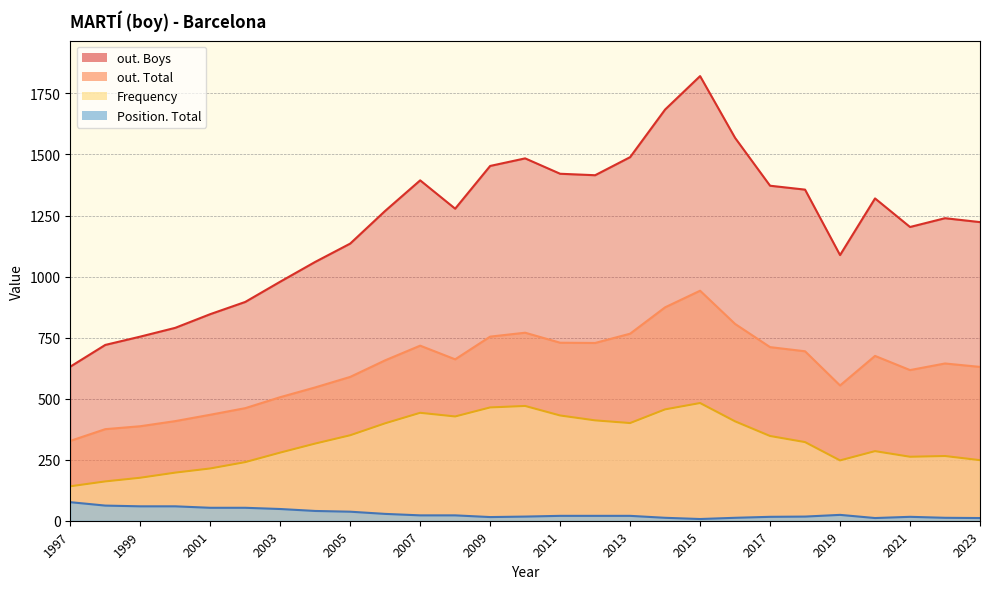

List the series in order of their peak value, lowest first.

Position. Total, Frequency, out. Total, out. Boys